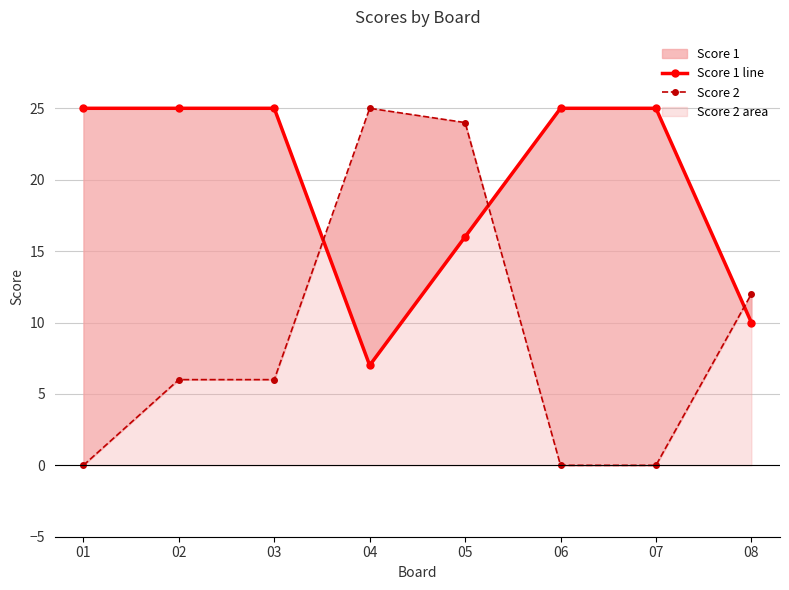

What is the value of the Score 1 line point at the 6th from the left?

25